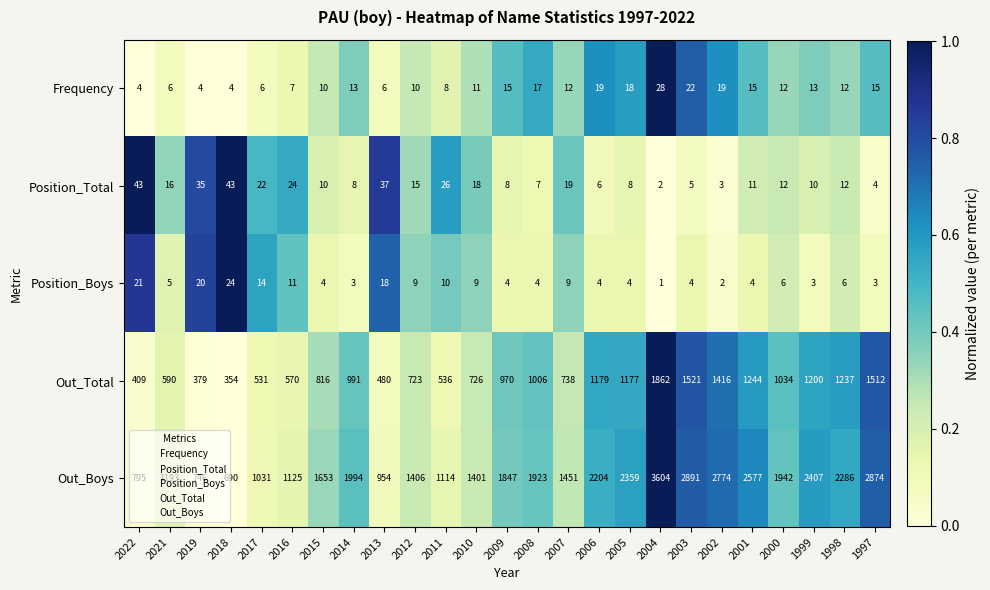

Is it true that Position_Total equals 35 at 2019?

True